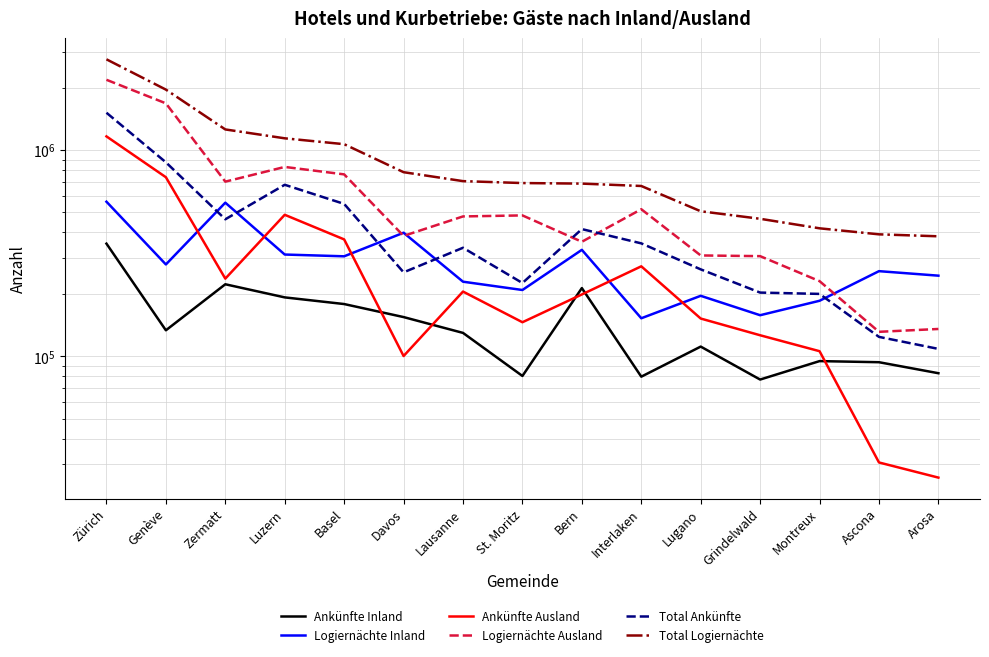

What are all the series names shown in the legend?

Ankünfte Inland, Logiernächte Inland, Ankünfte Ausland, Logiernächte Ausland, Total Ankünfte, Total Logiernächte